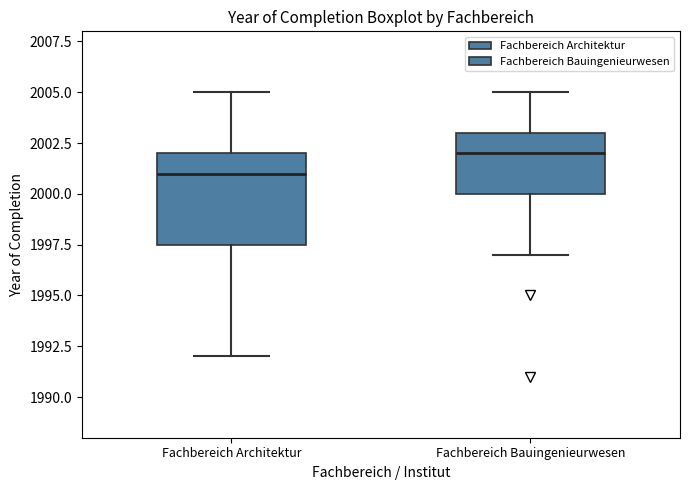

Where does the median line of the box for Fachbereich Architektur sit on the y-axis? The values are not printed on the chart, so give them approximately, as read against the axis.

2001.0